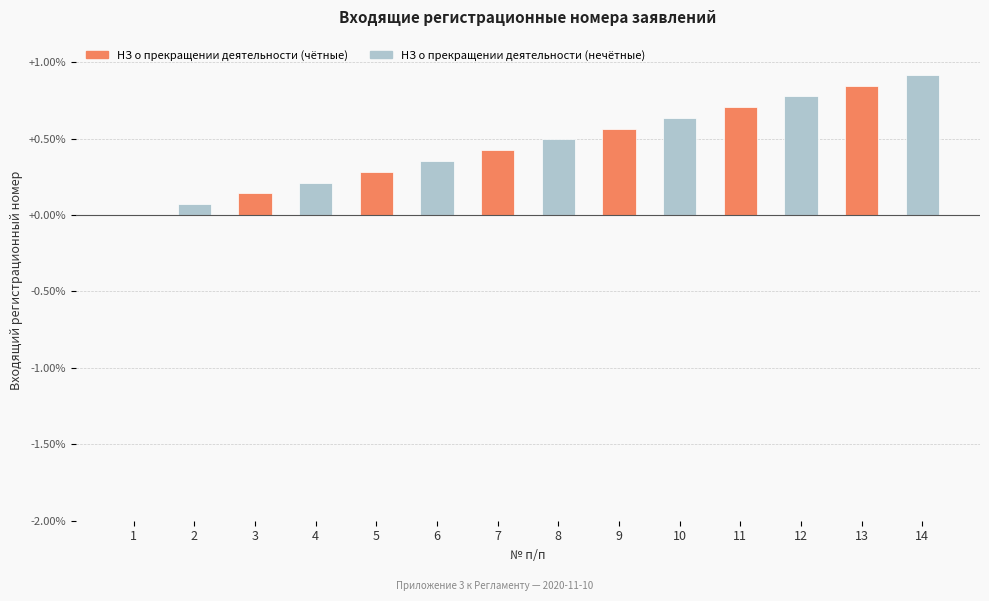

What is the change in value from 5 to 6?

+0.1